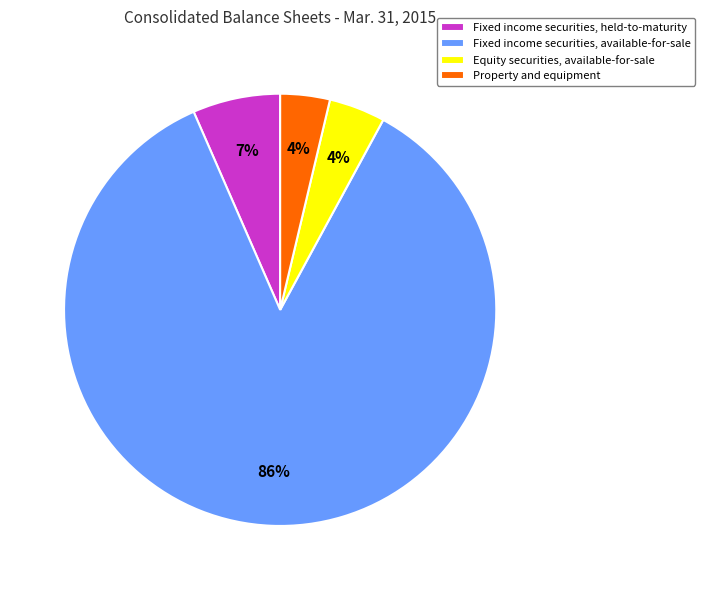

To the nearest percent, what is the average slice percentage?

25%